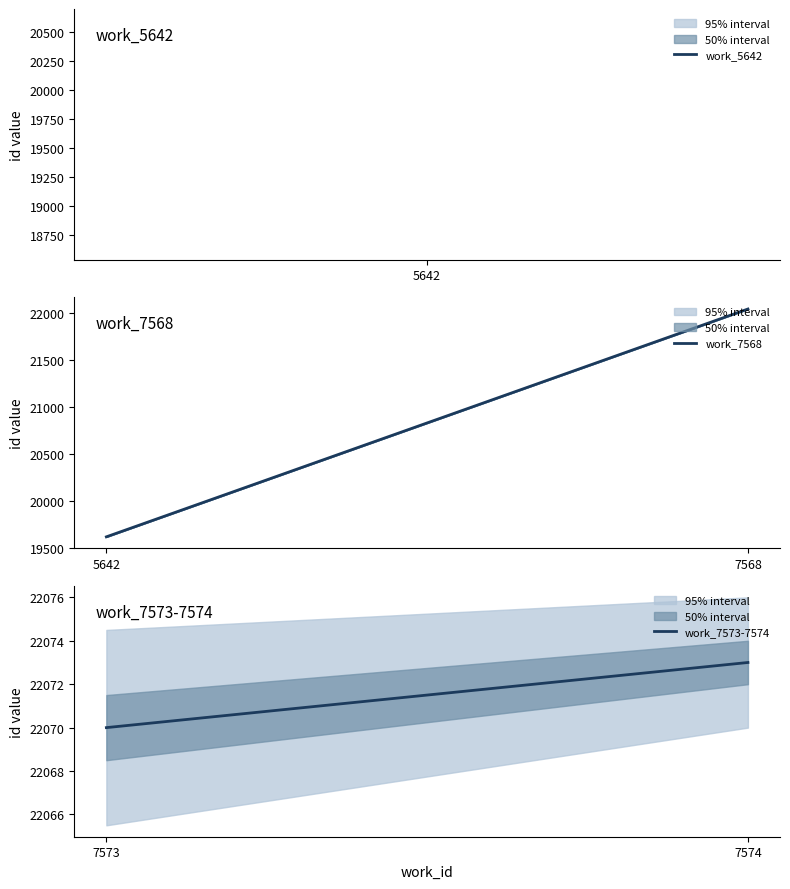

What is the sum of the work_7568 values at 5642 and 7568?

41662.5